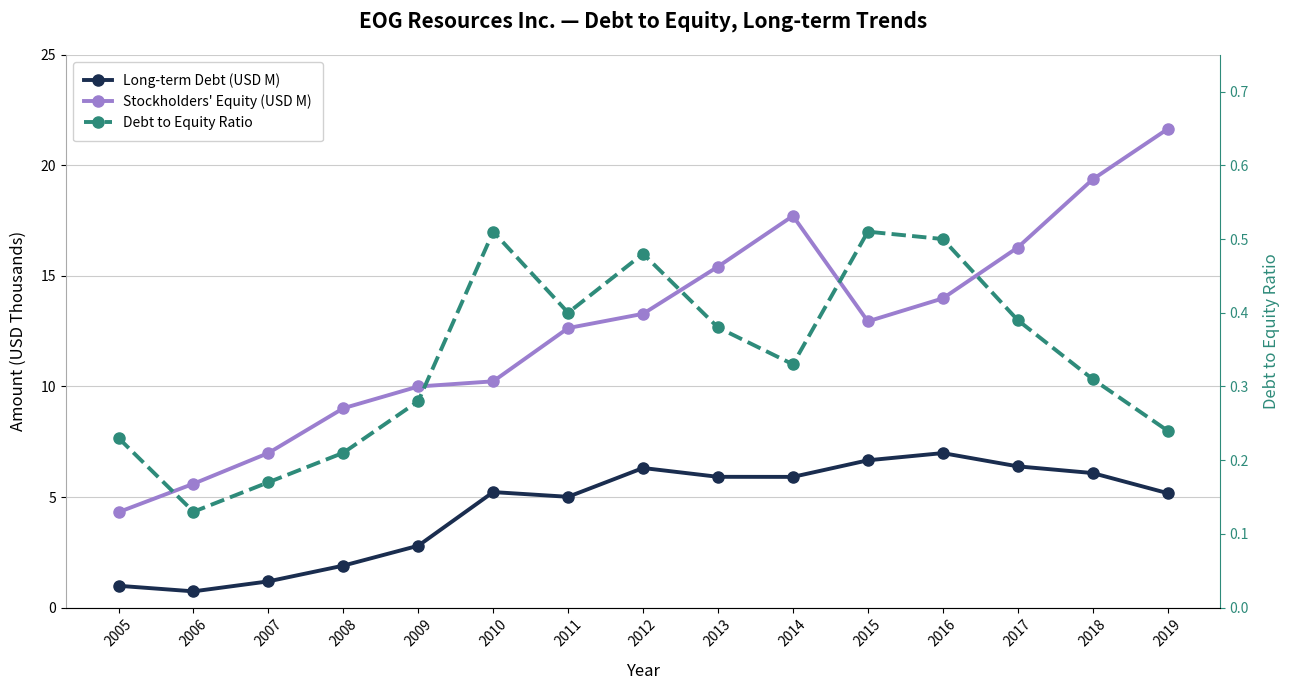

Which category has the lowest value across all series?

2006